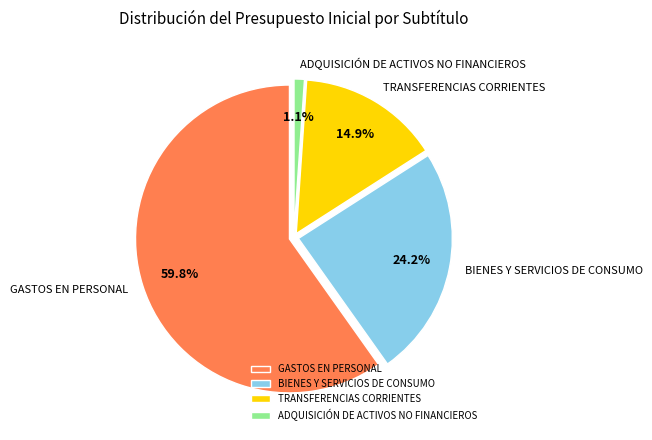

What is the smallest slice in the pie chart?

ADQUISICIÓN DE ACTIVOS NO FINANCIEROS